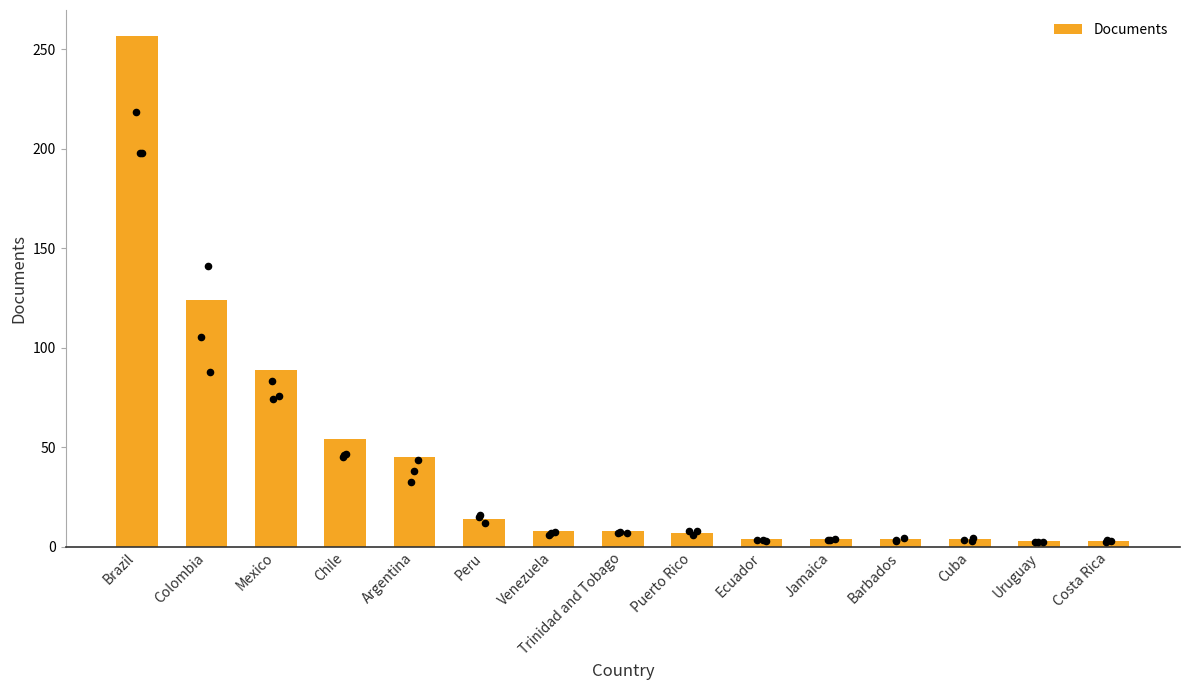

Between Chile and Peru, which is larger?

Chile